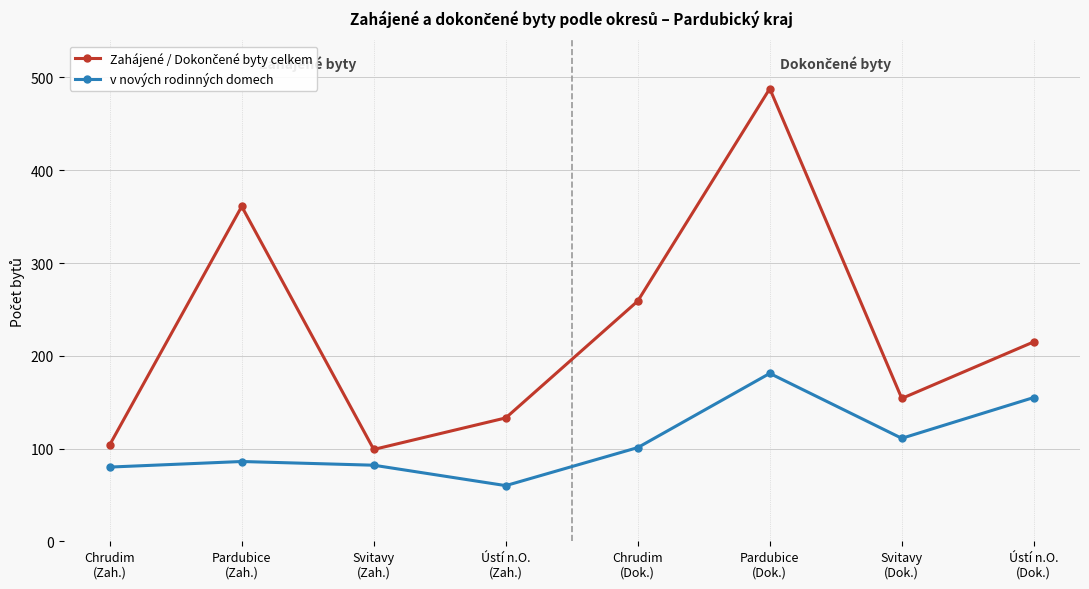

What is the lowest value of the v nových rodinných domech series?

60